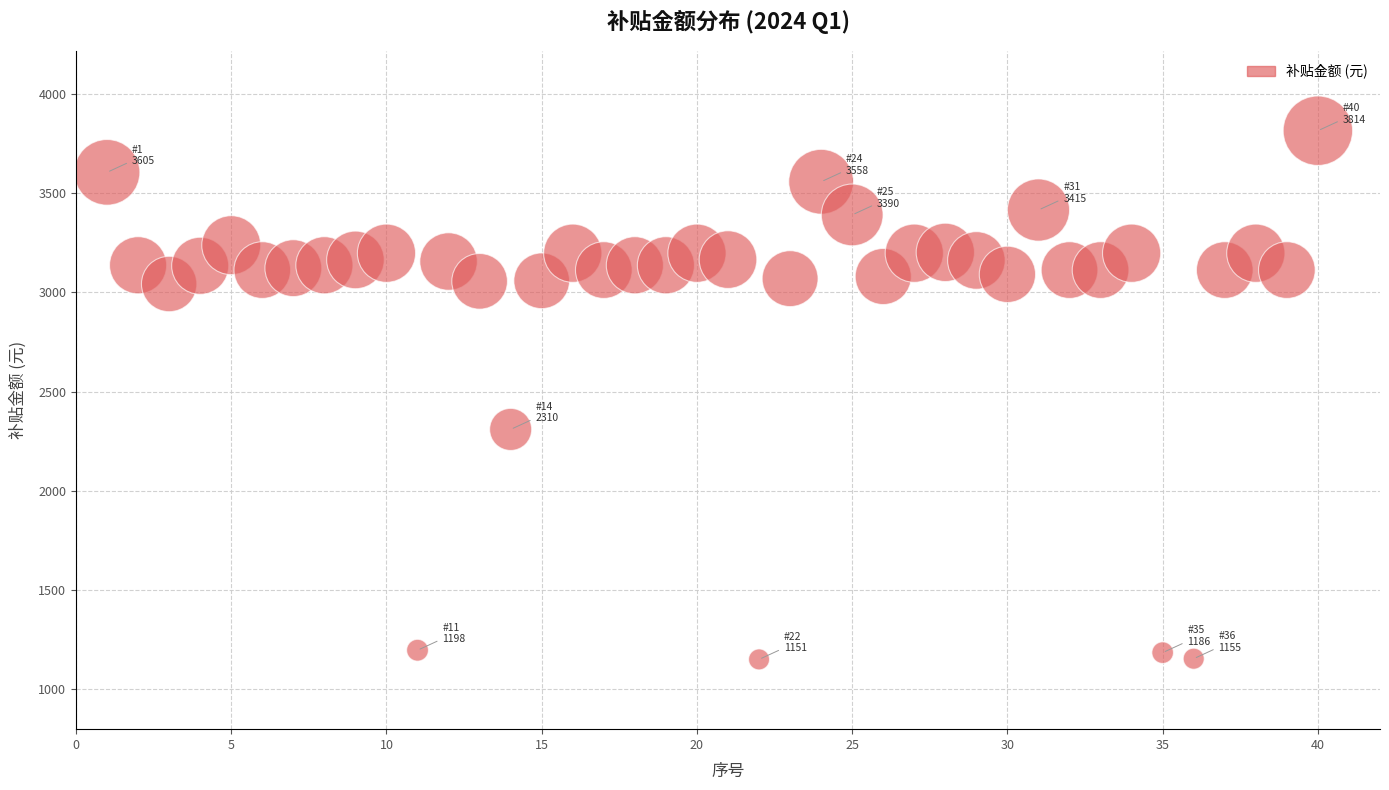

What Y value in the scatter plot is closest to 2482?

2309.9